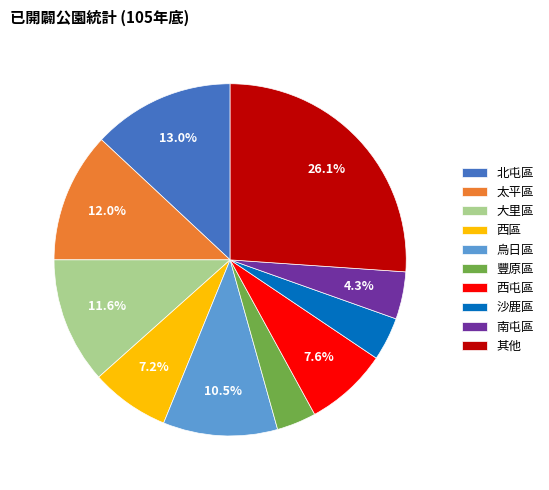

Combined, what portion of the pie is 大里區 and 南屯區?

15.9%